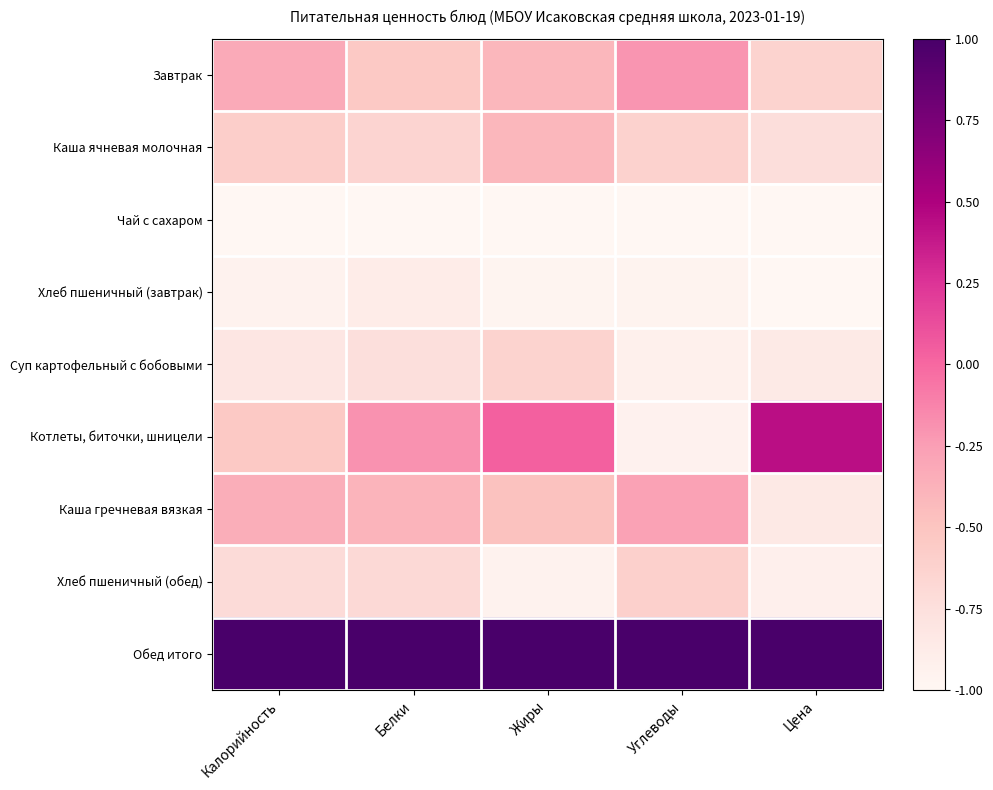

Reading left to right, what are all the values shown in this chart?

Завтрак: Калорийность=-0.3	Белки=-0.5	Жиры=-0.4	Углеводы=-0.2	Цена=-0.6
Каша ячневая молочная: Калорийность=-0.6	Белки=-0.6	Жиры=-0.4	Углеводы=-0.6	Цена=-0.7
Чай с сахаром: Калорийность=-1.0	Белки=-1.0	Жиры=-1.0	Углеводы=-1.0	Цена=-1.0
Хлеб пшеничный (завтрак): Калорийность=-0.9	Белки=-0.9	Жиры=-1.0	Углеводы=-1.0	Цена=-1.0
Суп картофельный с бобовыми: Калорийность=-0.8	Белки=-0.7	Жиры=-0.6	Углеводы=-0.9	Цена=-0.9
Котлеты, биточки, шницели: Калорийность=-0.5	Белки=-0.2	Жиры=0.0	Углеводы=-0.9	Цена=0.4
Каша гречневая вязкая: Калорийность=-0.3	Белки=-0.4	Жиры=-0.5	Углеводы=-0.3	Цена=-0.8
Хлеб пшеничный (обед): Калорийность=-0.7	Белки=-0.7	Жиры=-1.0	Углеводы=-0.6	Цена=-0.9
Обед итого: Калорийность=1.0	Белки=1.0	Жиры=1.0	Углеводы=1.0	Цена=1.0